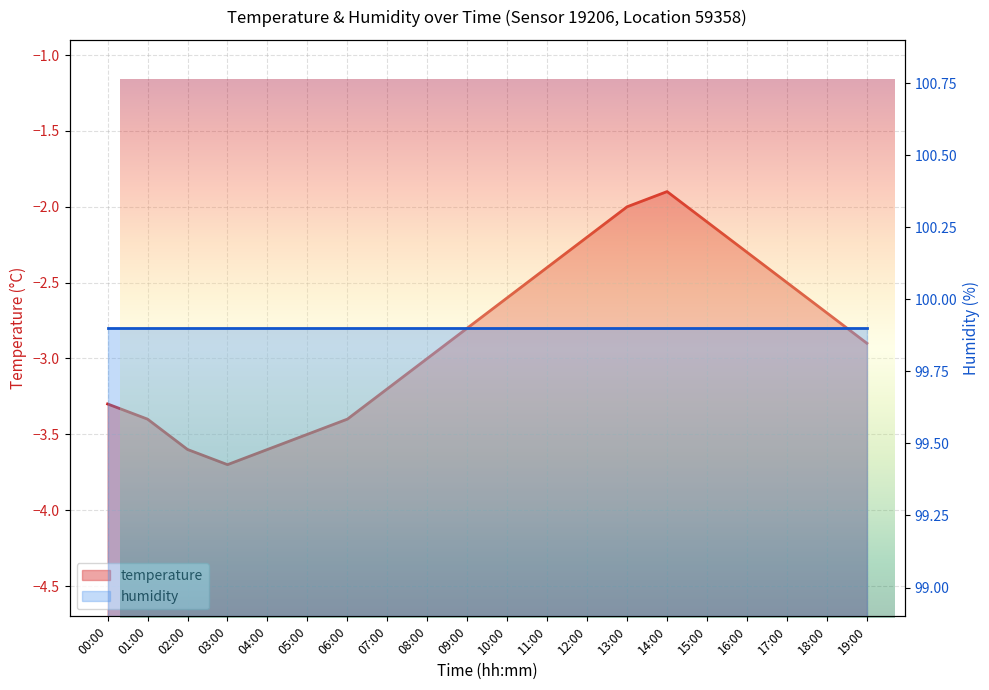

At which label is the value closest to -2?

13:00